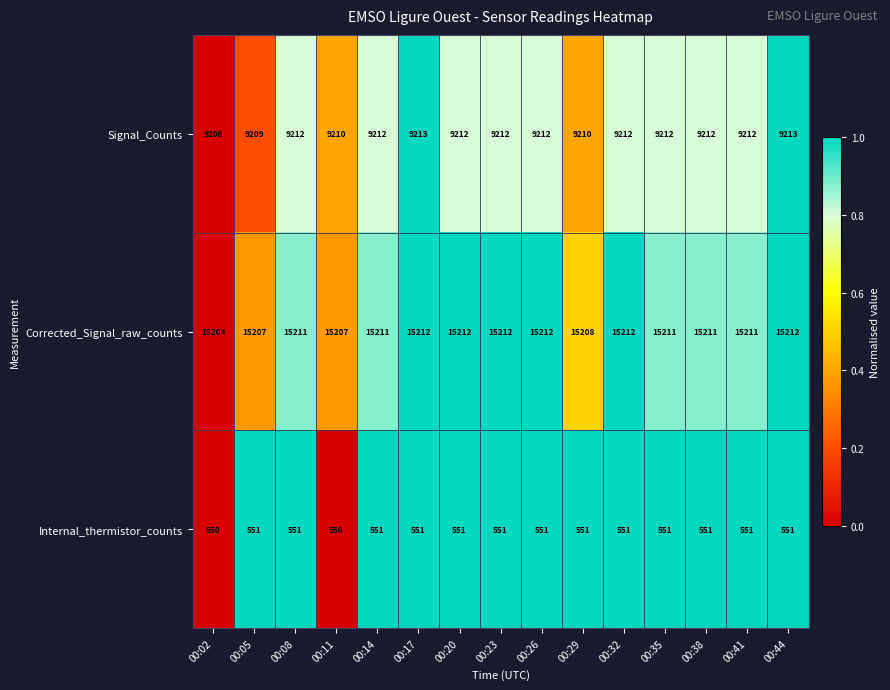

How many categories are shown in the chart?

15